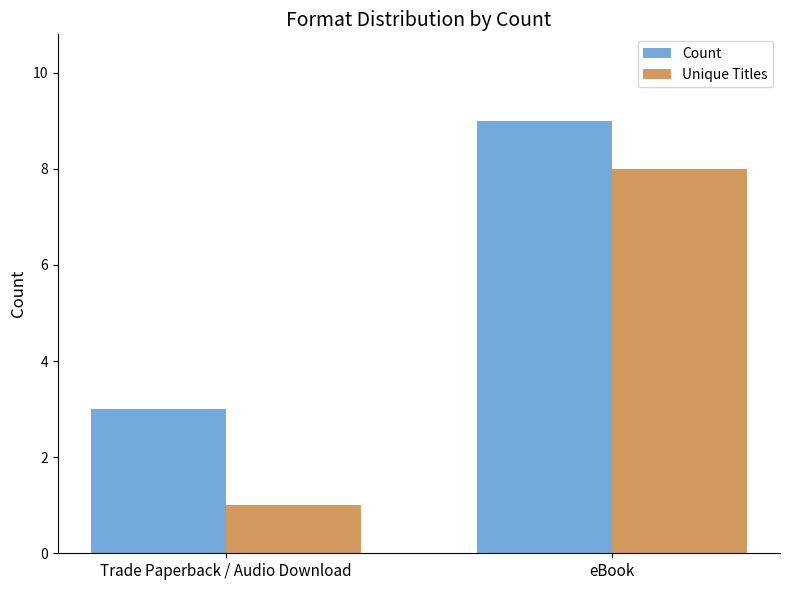

How many data points in Count are less than 9?

1